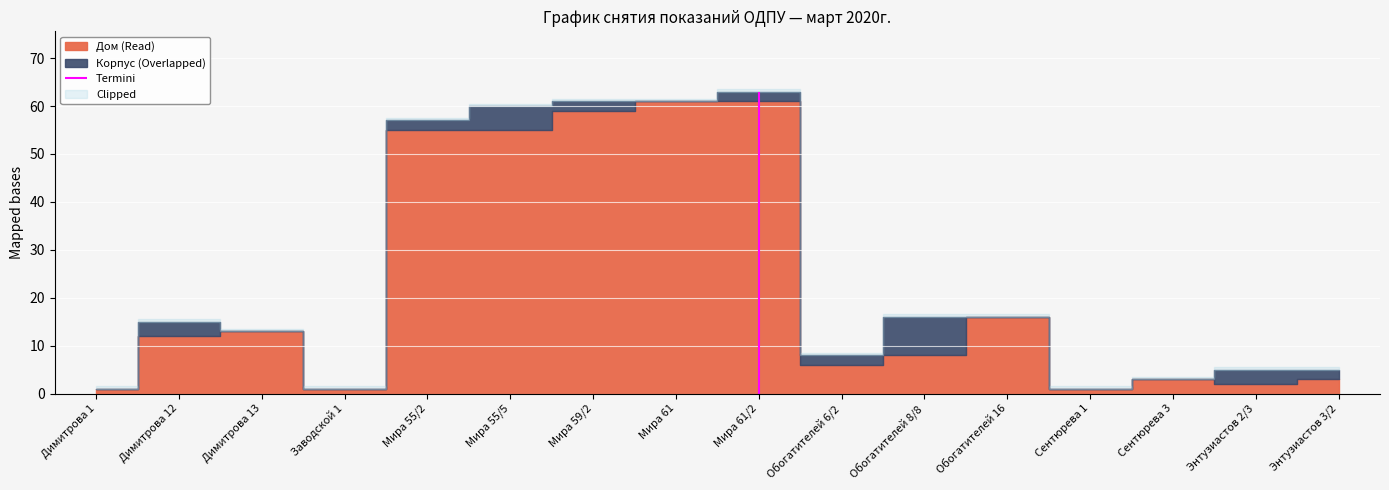

What is the label of the 7th point from the left?

Мира 59/2